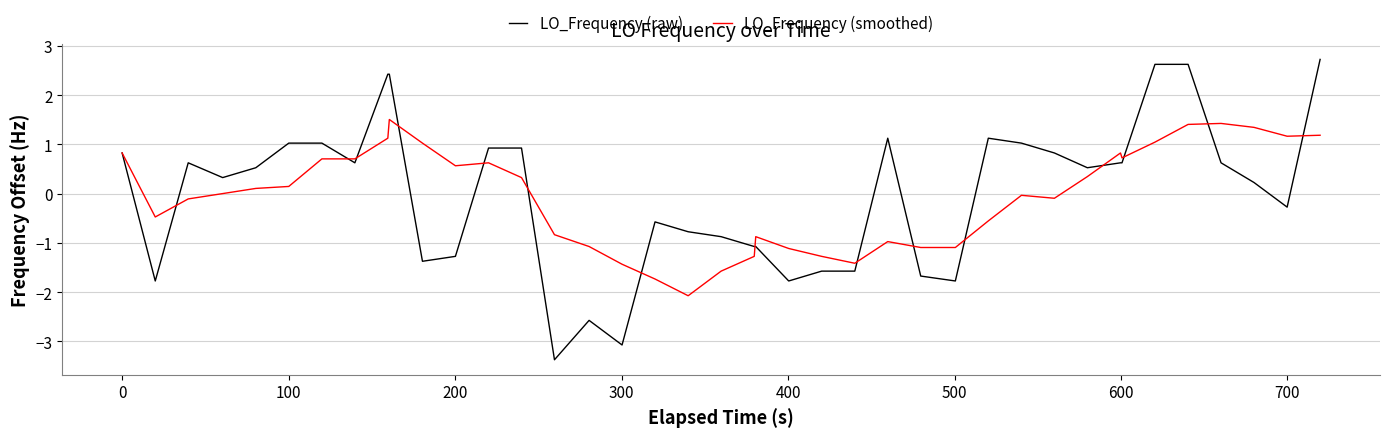

Rank the series by their maximum value, from highest to lowest.

LO_Frequency (raw), LO_Frequency (smoothed)